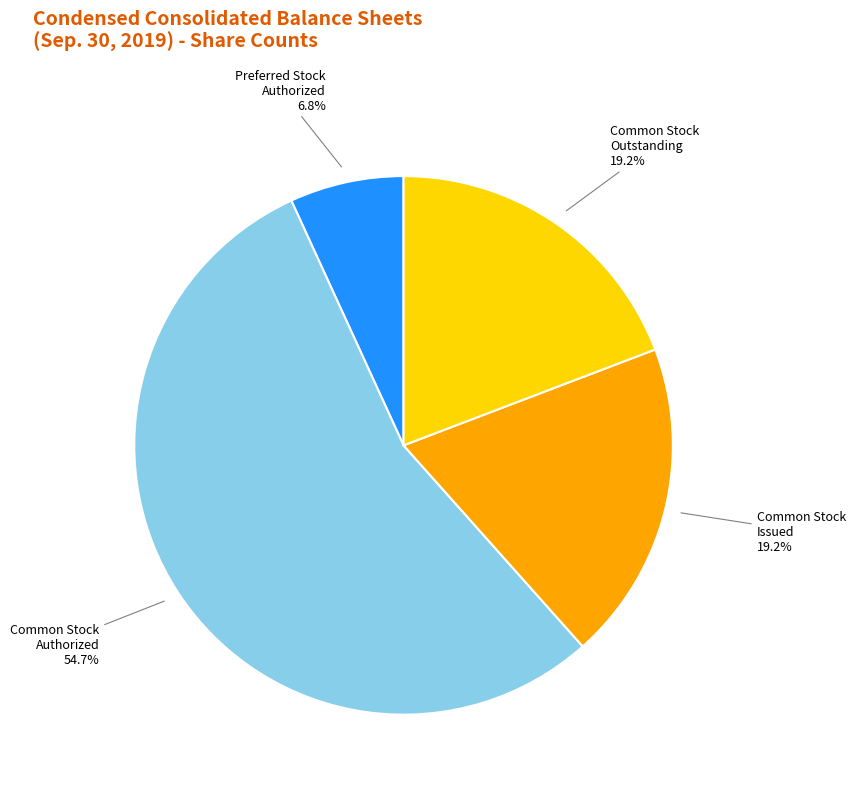

What is the largest slice in the pie chart?

Common Stock Authorized